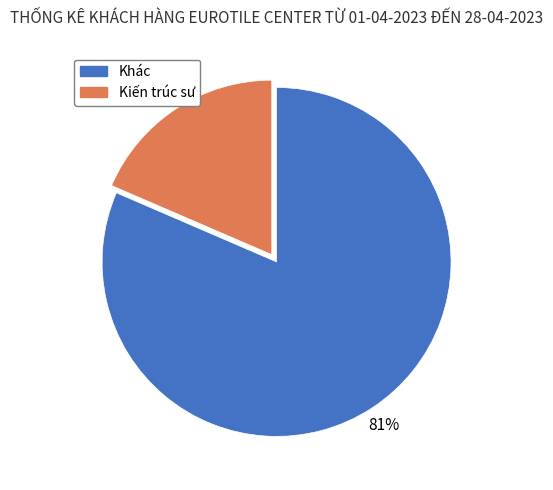

Do Khác and Kiến trúc sư together represent more than half of the pie?

Yes